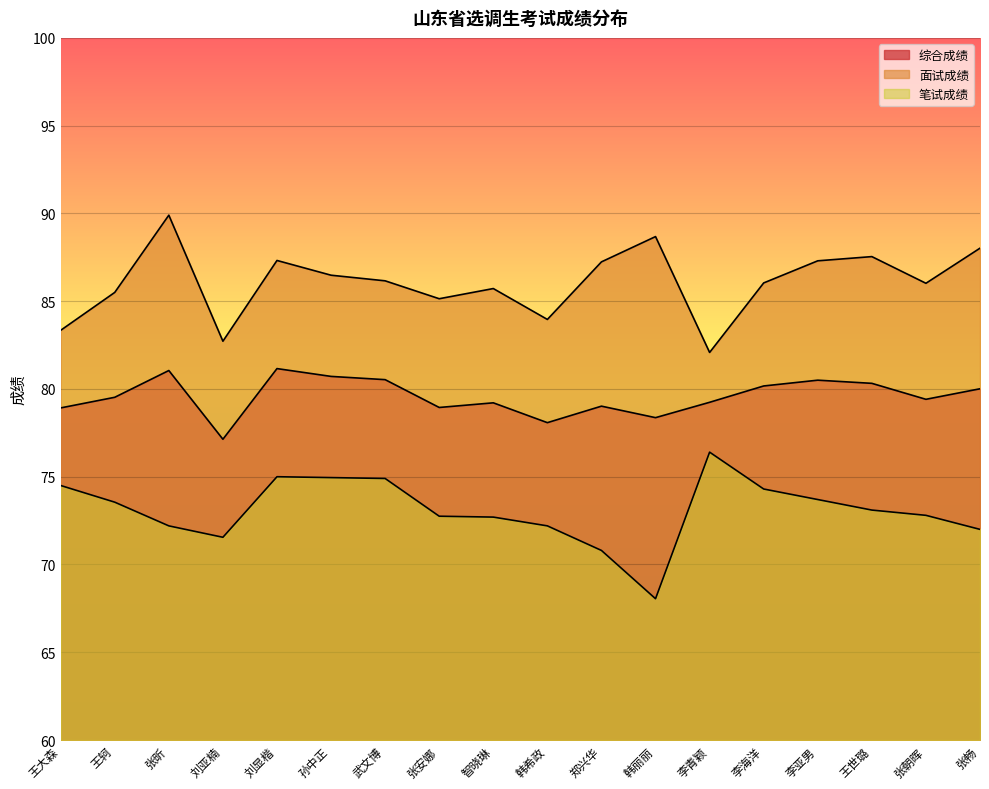

What position from the right is 王世璐?

3